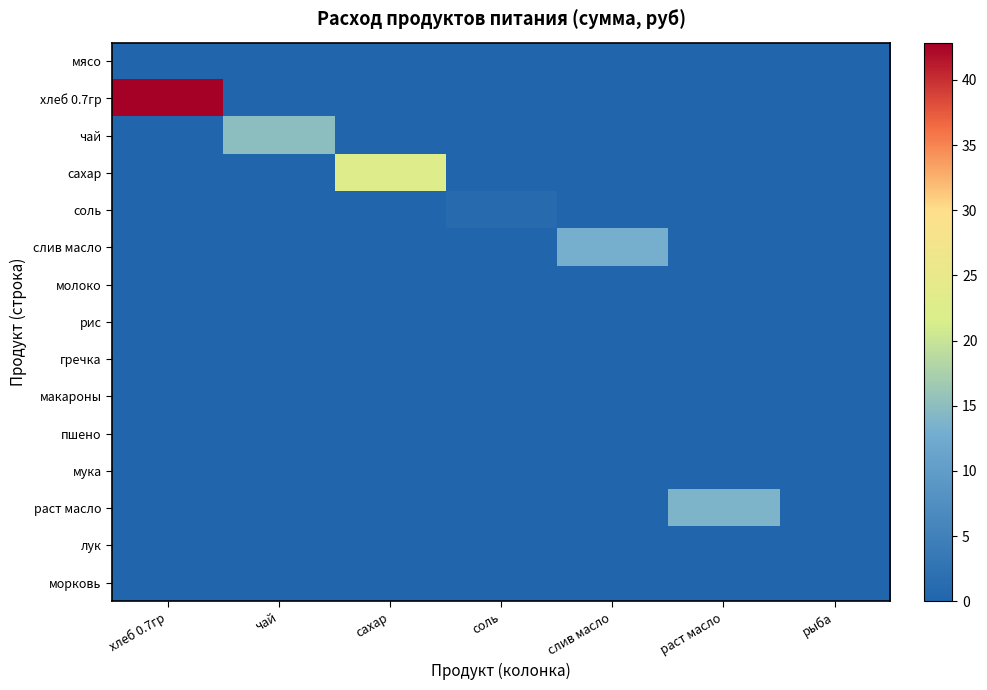

Reading left to right, list all the values displayed in this chart.

мясо: хлеб 0.7гр=0.0	чай=0.0	сахар=0.0	соль=0.0	слив масло=0.0	раст масло=0.0	рыба=0.0
хлеб 0.7гр: хлеб 0.7гр=42.9	чай=0.0	сахар=0.0	соль=0.0	слив масло=0.0	раст масло=0.0	рыба=0.0
чай: хлеб 0.7гр=0.0	чай=15.0	сахар=0.0	соль=0.0	слив масло=0.0	раст масло=0.0	рыба=0.0
сахар: хлеб 0.7гр=0.0	чай=0.0	сахар=23.1	соль=0.0	слив масло=0.0	раст масло=0.0	рыба=0.0
соль: хлеб 0.7гр=0.0	чай=0.0	сахар=0.0	соль=1.1	слив масло=0.0	раст масло=0.0	рыба=0.0
слив масло: хлеб 0.7гр=0.0	чай=0.0	сахар=0.0	соль=0.0	слив масло=13.2	раст масло=0.0	рыба=0.0
молоко: хлеб 0.7гр=0.0	чай=0.0	сахар=0.0	соль=0.0	слив масло=0.0	раст масло=0.0	рыба=0.0
рис: хлеб 0.7гр=0.0	чай=0.0	сахар=0.0	соль=0.0	слив масло=0.0	раст масло=0.0	рыба=0.0
гречка: хлеб 0.7гр=0.0	чай=0.0	сахар=0.0	соль=0.0	слив масло=0.0	раст масло=0.0	рыба=0.0
макароны: хлеб 0.7гр=0.0	чай=0.0	сахар=0.0	соль=0.0	слив масло=0.0	раст масло=0.0	рыба=0.0
пшено: хлеб 0.7гр=0.0	чай=0.0	сахар=0.0	соль=0.0	слив масло=0.0	раст масло=0.0	рыба=0.0
мука: хлеб 0.7гр=0.0	чай=0.0	сахар=0.0	соль=0.0	слив масло=0.0	раст масло=0.0	рыба=0.0
раст масло: хлеб 0.7гр=0.0	чай=0.0	сахар=0.0	соль=0.0	слив масло=0.0	раст масло=13.8	рыба=0.0
лук: хлеб 0.7гр=0.0	чай=0.0	сахар=0.0	соль=0.0	слив масло=0.0	раст масло=0.0	рыба=0.0
морковь: хлеб 0.7гр=0.0	чай=0.0	сахар=0.0	соль=0.0	слив масло=0.0	раст масло=0.0	рыба=0.0